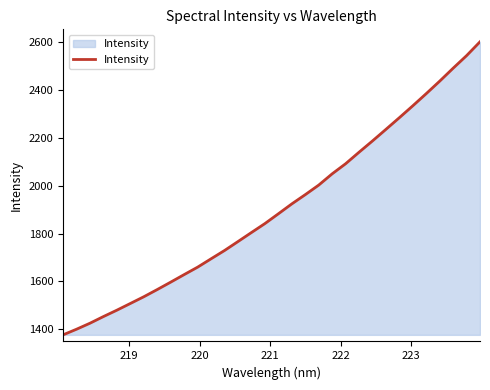

What is the minimum value shown in the chart?

1377.2